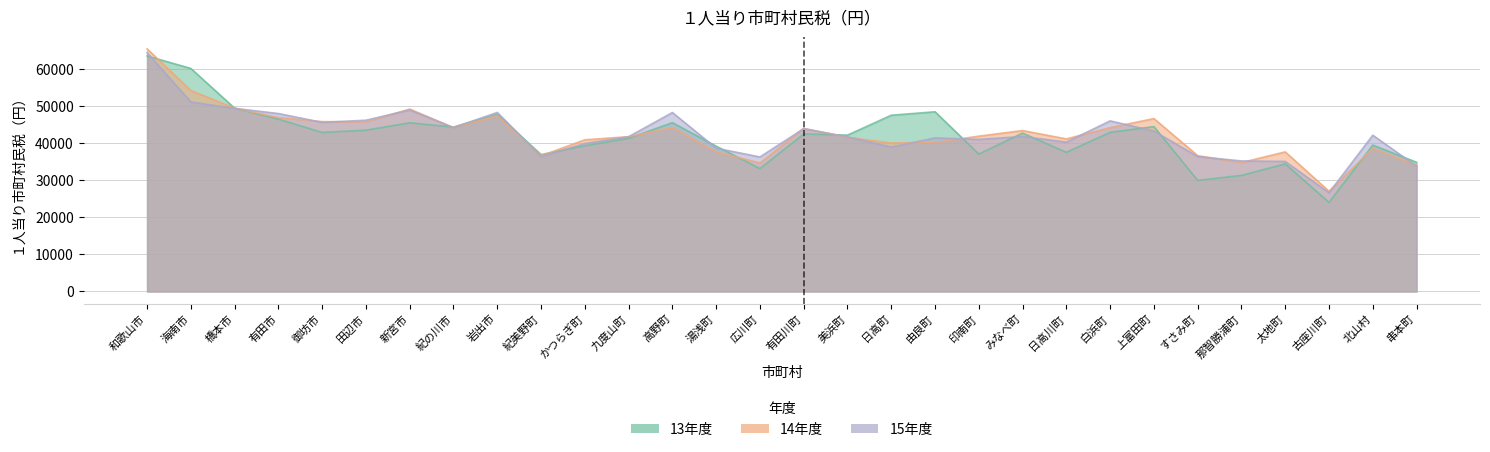

Reading right to left, what are all the values shown in this chart?

13年度: 34850.3	39487.9	24031.8	34422.3	31302.4	29970.2	44464.5	42930.8	37539.2	42717.9	37056.9	48472.5	47537.3	42174.8	42487.8	33143.3	39197.0	45537.7	41305.3	39306.4	36928.9	47769.9	44341.2	45494.8	43497.5	42901.4	46490.4	49430.1	60160.0	63518.0
14年度: 34080.0	38615.9	27029.5	37648.2	34774.0	36635.5	46634.8	44191.4	41151.9	43403.9	41890.1	40231.8	40046.0	41568.9	43981.8	34668.7	37645.1	44211.9	41754.5	40912.2	36597.1	47417.9	44176.4	49204.4	45736.2	45818.1	46910.5	49433.8	54211.8	65452.7
15年度: 33795.0	42148.0	26615.7	35077.4	35209.9	36369.8	43270.0	46013.0	40286.8	41810.9	41016.5	41417.0	38954.3	41710.2	43916.1	36275.1	38657.9	48267.6	41741.6	39922.8	36404.3	48292.2	44219.5	48944.3	46192.3	45610.8	47991.5	49388.6	51113.3	64406.4